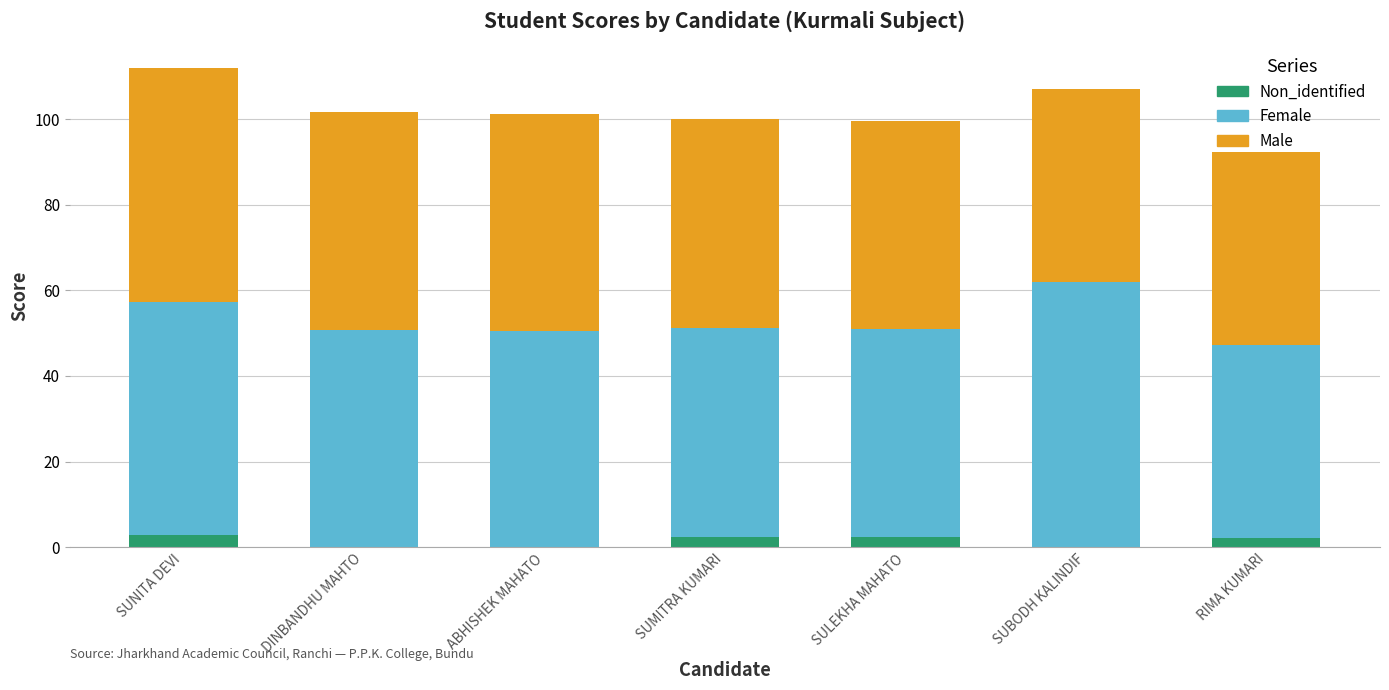

What is the total value across all series at SULEKHA MAHATO?

99.6